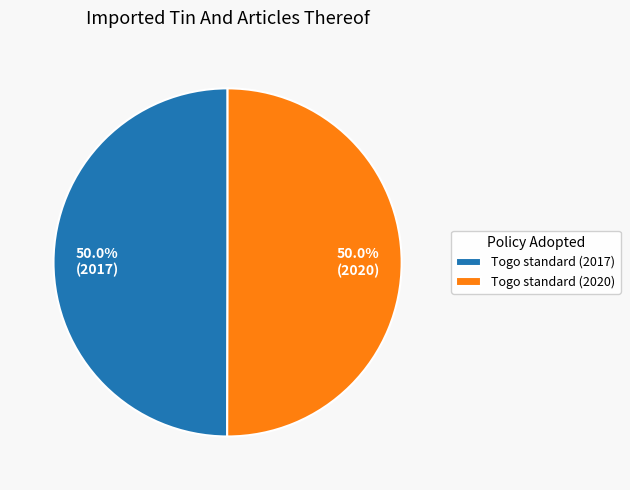

What is the ratio of the value at Togo standard (2020) to the value at Togo standard (2017)?

1.0